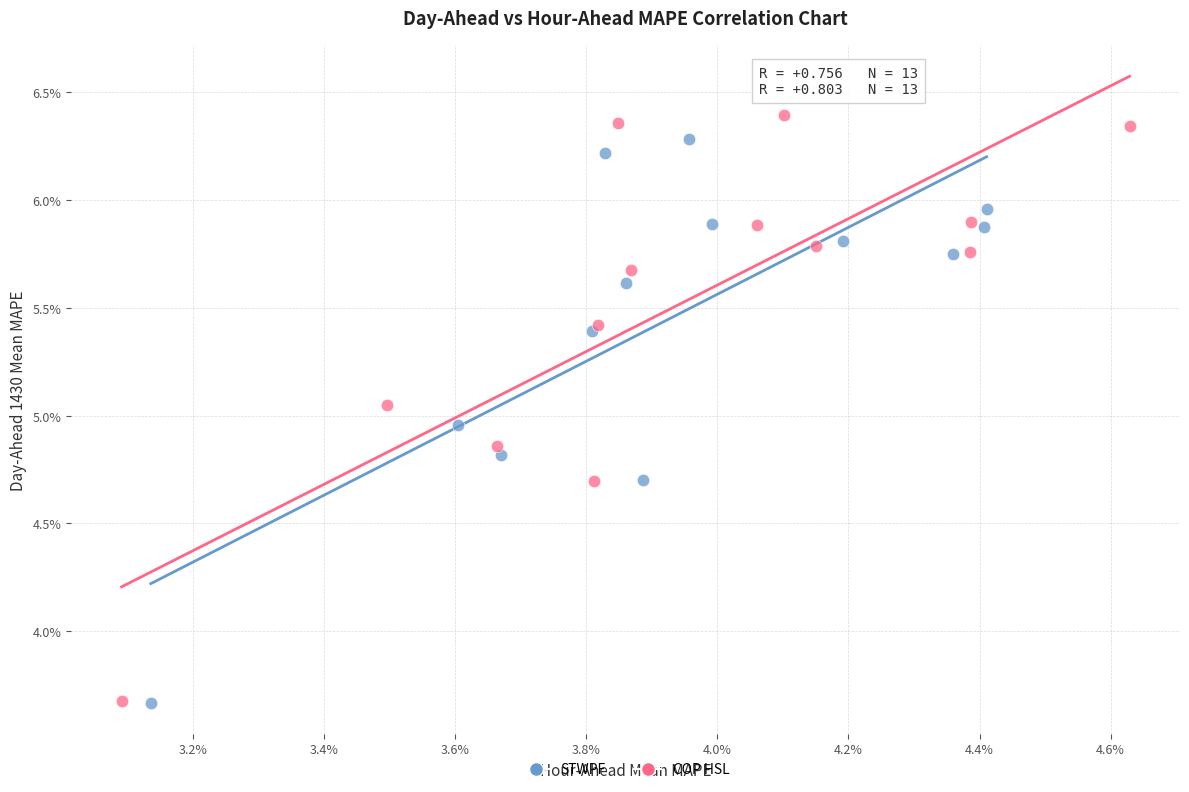

Which series has the largest Y range (max minus min)?

COP HSL